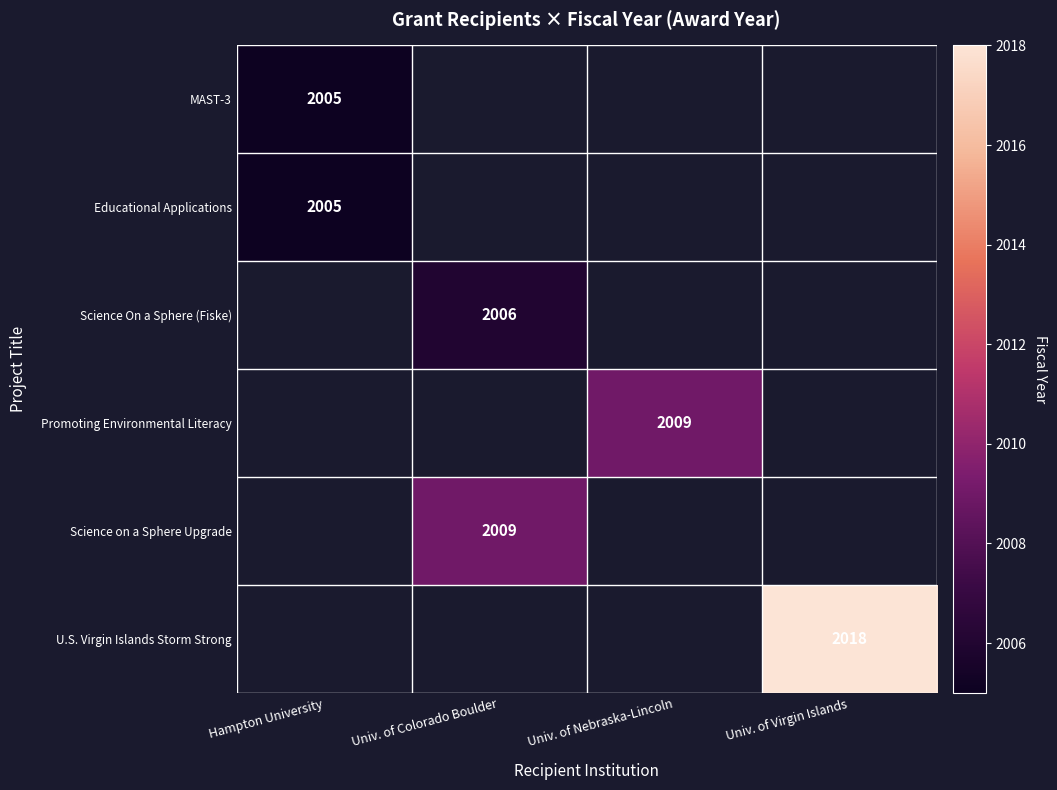

The Promoting Environmental Literacy series shows 3297 at Univ. of Nebraska-Lincoln. True or false?

False